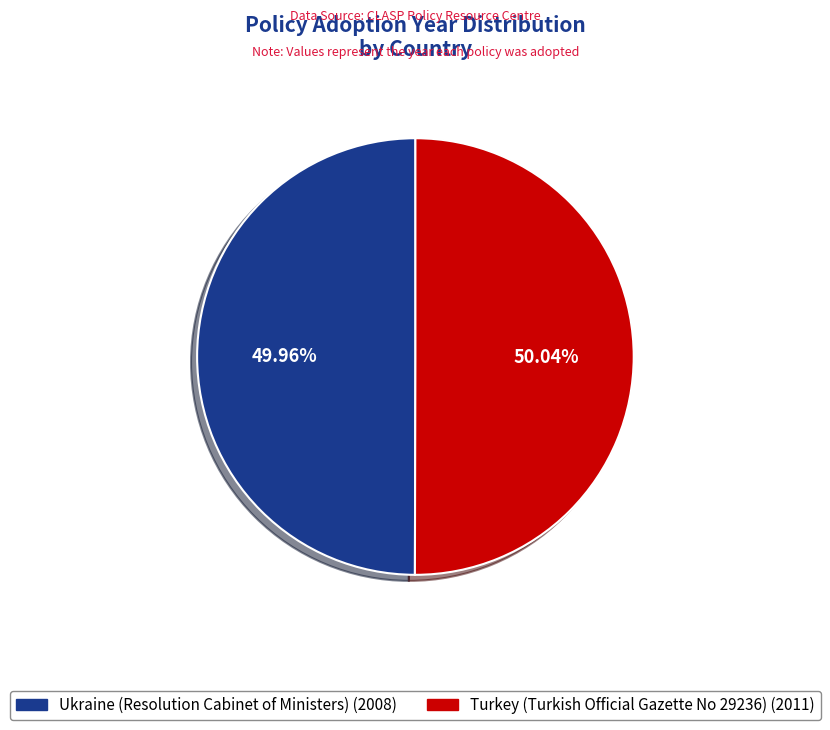

Is there a majority slice in this chart?

Yes